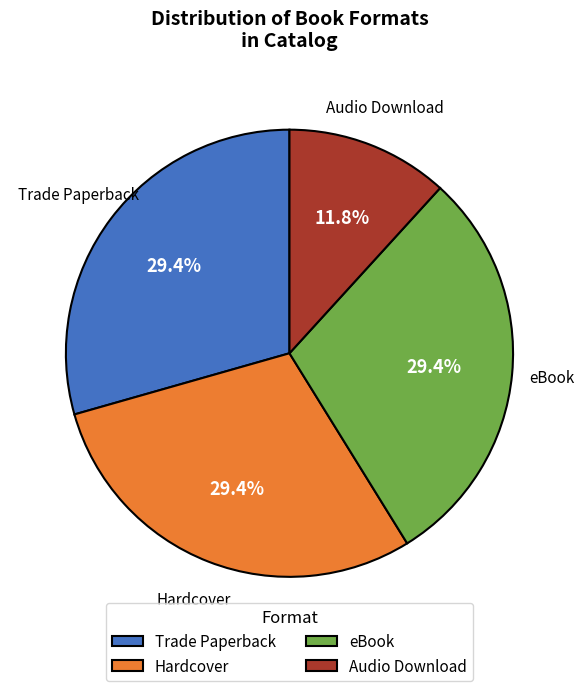

Count the number of slices in the pie.

4